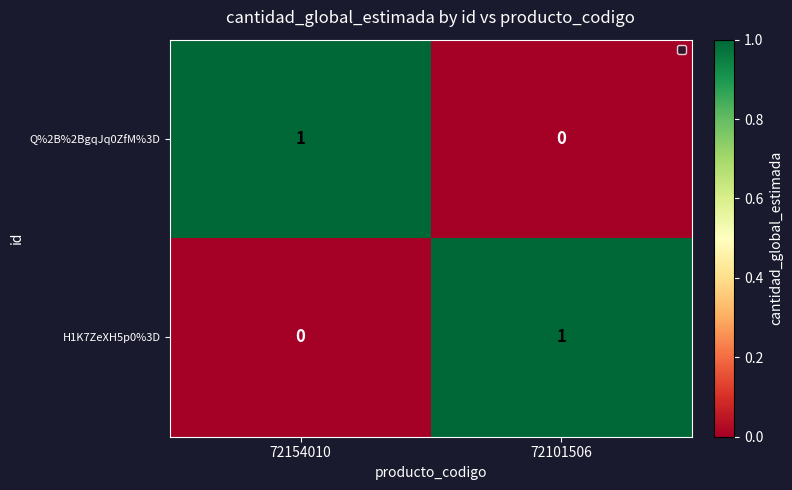

Is it true that Q%2B%2BgqJq0ZfM%3D equals 2 at 72154010?

False